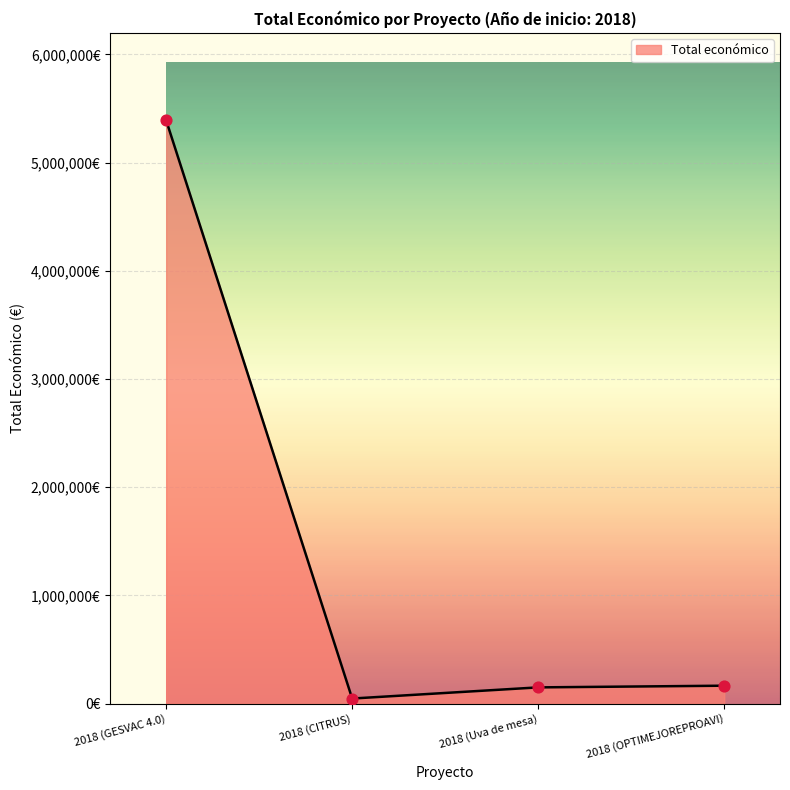

What is the change in value from 2018 (CITRUS) to 2018 (Uva de mesa)?

+103119